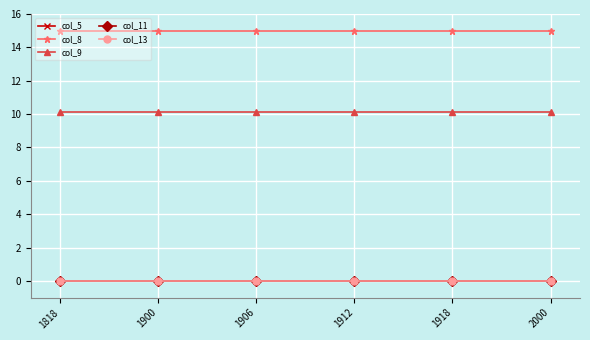

Which label corresponds to the largest value in the chart?

1818